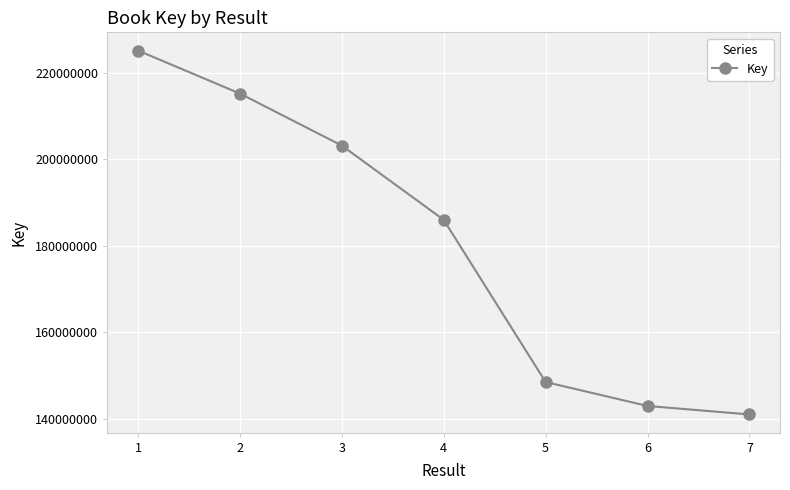

Which label corresponds to the smallest value in the chart?

7